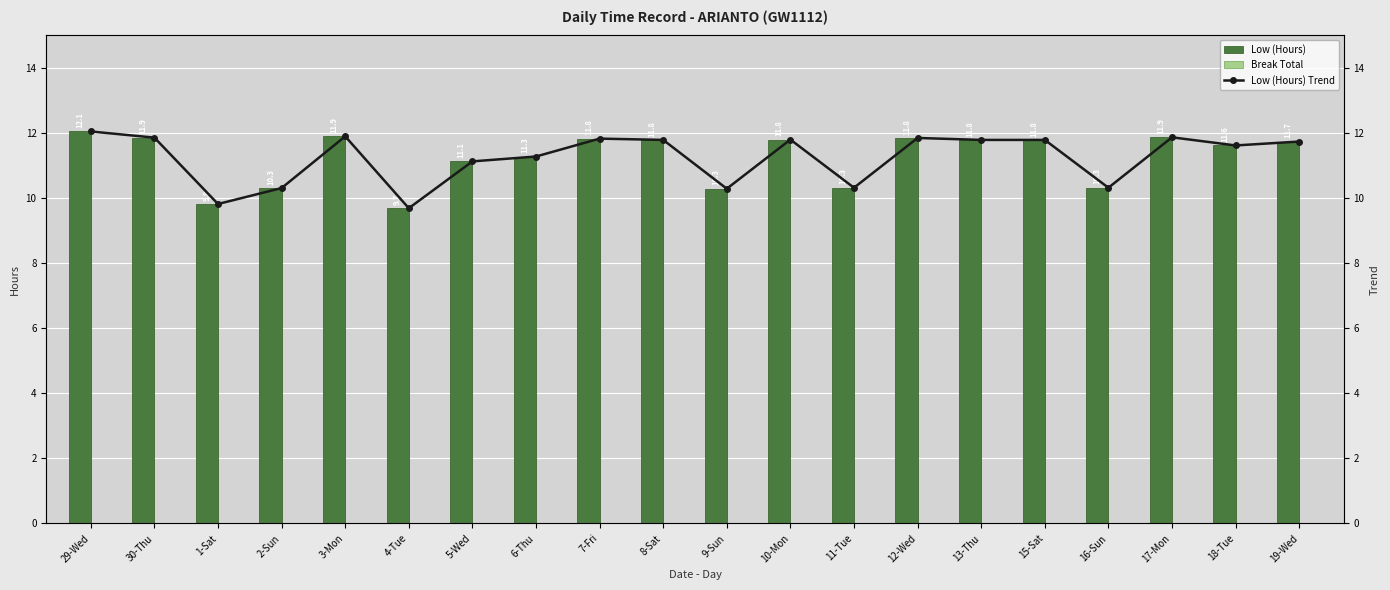

Reading left to right, extract all data points from this chart.

Low (Hours): 12.1	11.9	9.8	10.3	11.9	9.7	11.1	11.3	11.8	11.8	10.3	11.8	10.3	11.8	11.8	11.8	10.3	11.9	11.6	11.7
Break Total: 0.0	0.0	0.0	0.0	0.0	0.0	0.0	0.0	0.0	0.0	0.0	0.0	0.0	0.0	0.0	0.0	0.0	0.0	0.0	0.0
Low (Hours) Trend: 12.1	11.9	9.8	10.3	11.9	9.7	11.1	11.3	11.8	11.8	10.3	11.8	10.3	11.8	11.8	11.8	10.3	11.9	11.6	11.7